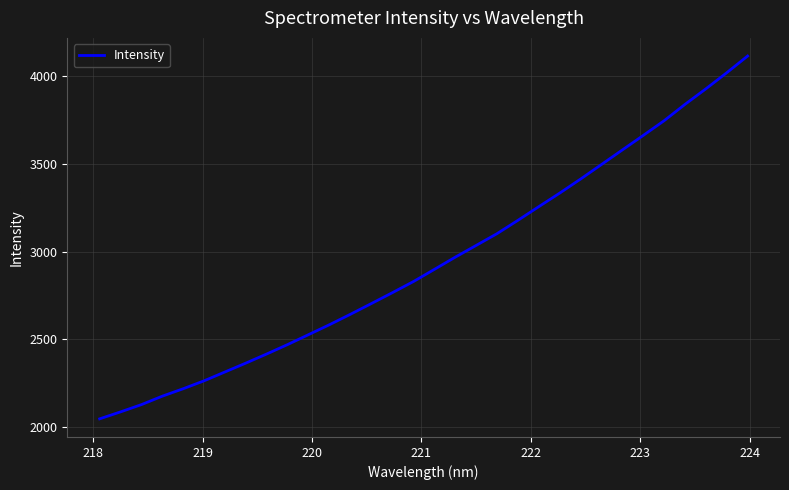

What is the greatest value displayed?

4114.7